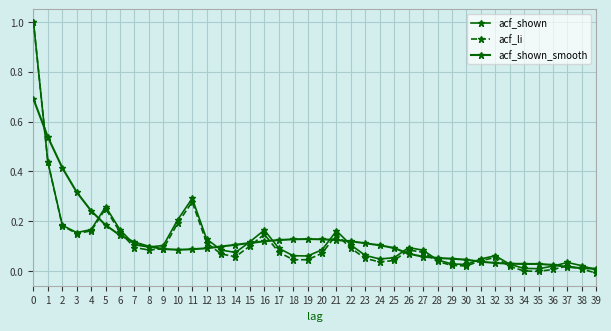

How many interior local peaks does the acf_shown series have?

7